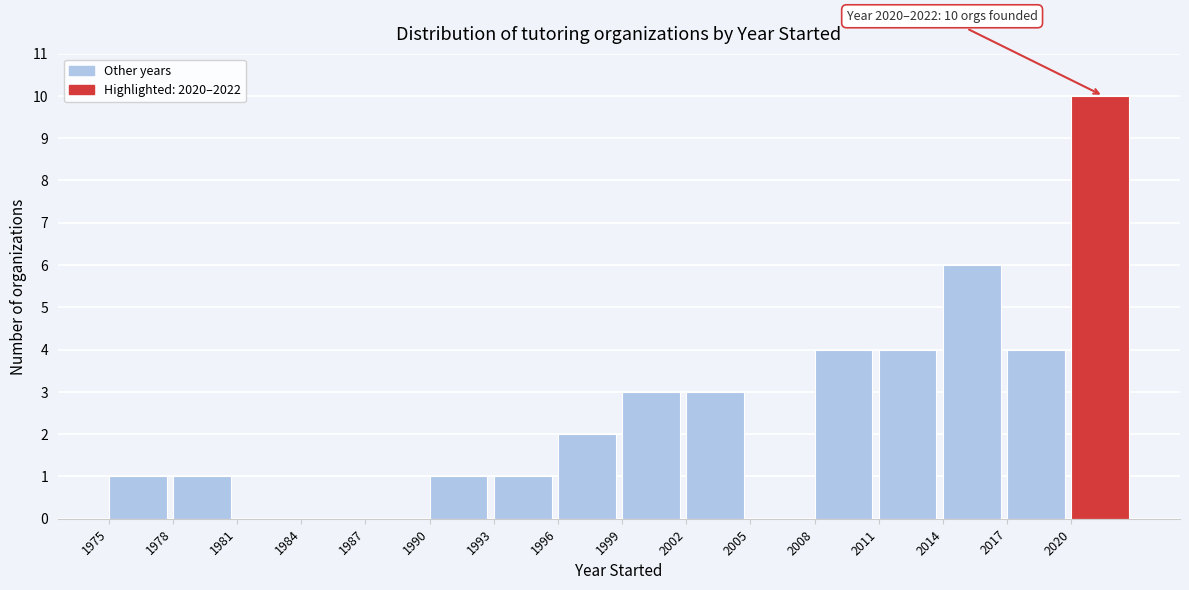

Which range on the x-axis has the tallest bar?

2020 to 2023